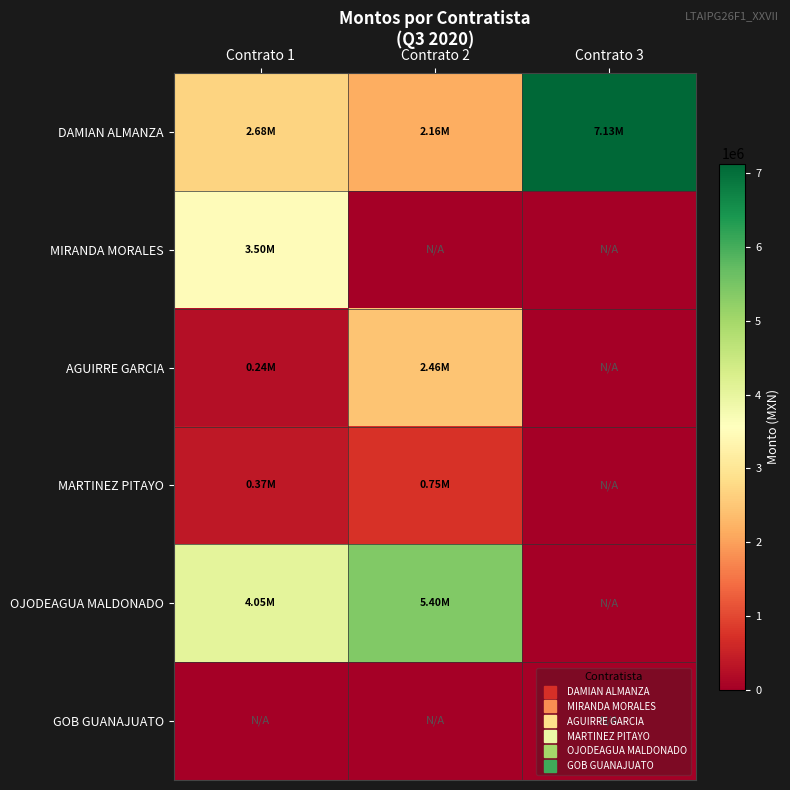

Reading left to right, extract all data points from this chart.

DAMIAN ALMANZA: Contrato 1=2676855.2	Contrato 2=2164434.8	Contrato 3=7133140.9
MIRANDA MORALES: Contrato 1=3499318.8	Contrato 2=0.0	Contrato 3=0.0
AGUIRRE GARCIA: Contrato 1=238507.9	Contrato 2=2459614.3	Contrato 3=0.0
MARTINEZ PITAYO: Contrato 1=374225.3	Contrato 2=749120.7	Contrato 3=0.0
OJODEAGUA MALDONADO: Contrato 1=4053268.7	Contrato 2=5400647.8	Contrato 3=0.0
GOB GUANAJUATO: Contrato 1=0.0	Contrato 2=0.0	Contrato 3=0.0